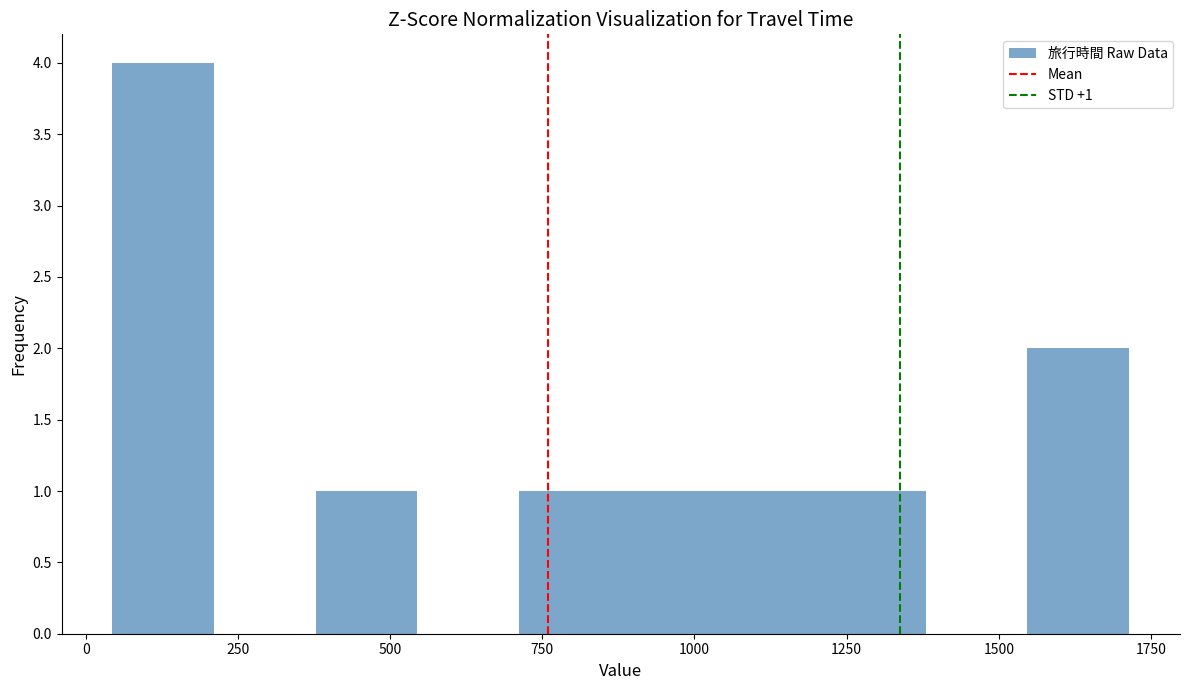

Read against the x-axis, roughly where is the centre of the tallest bar?

150